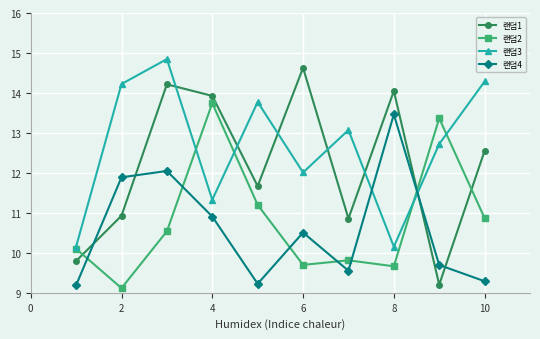

True or false: 랜덤2 has more than 0 interior local peaks.

True